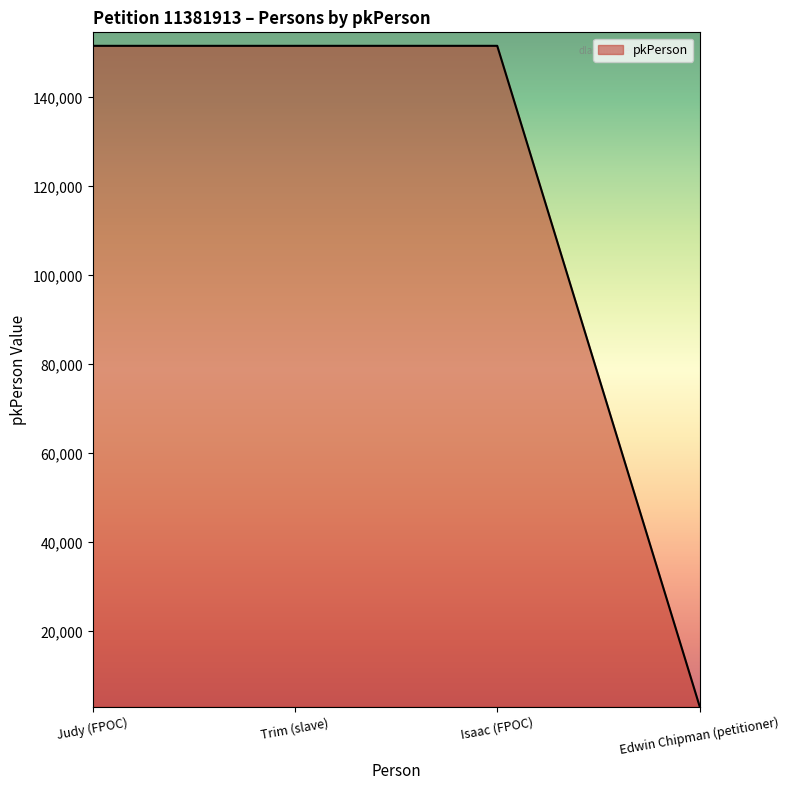

Count the number of categories in the chart.

4